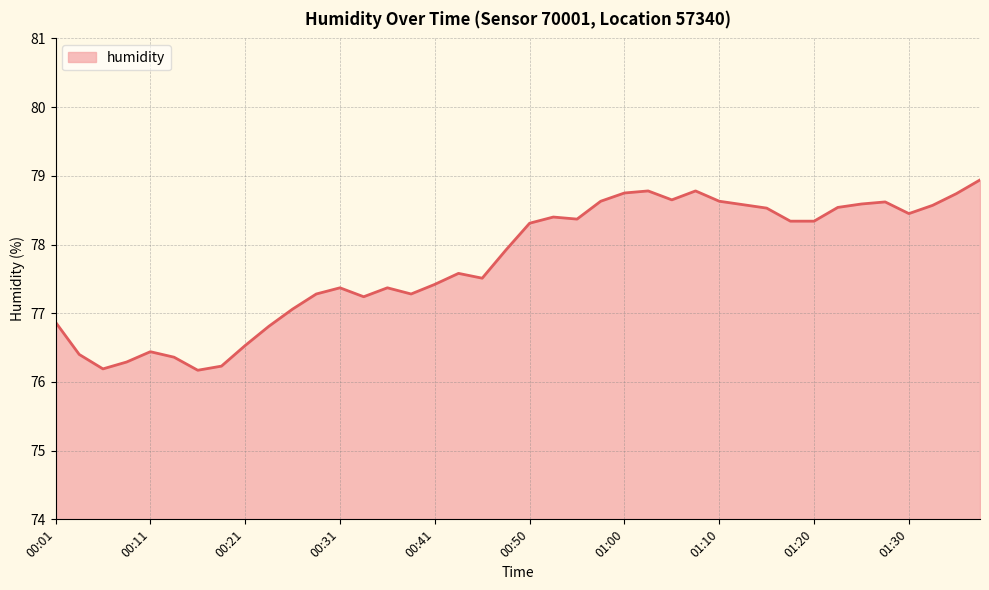

What is the difference between the maximum and minimum values?

2.8